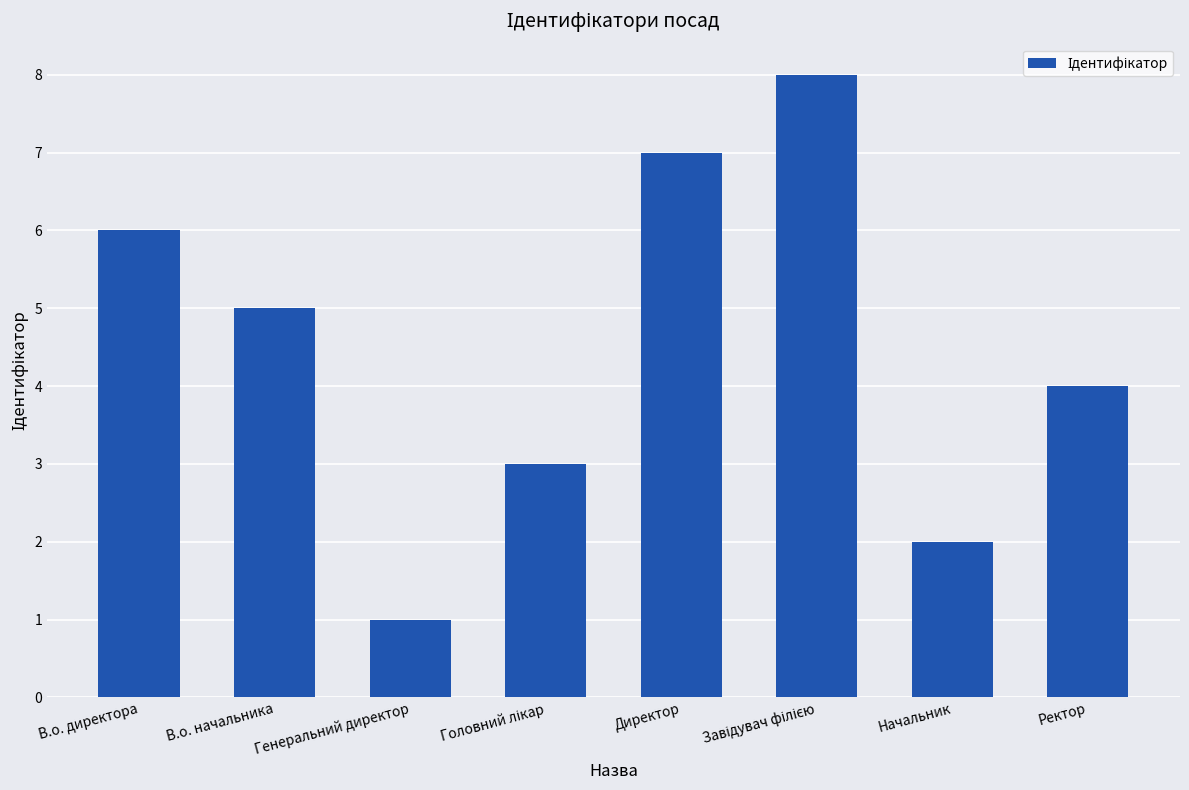

What is the change in value from В.о. начальника to Генеральний директор?

-4